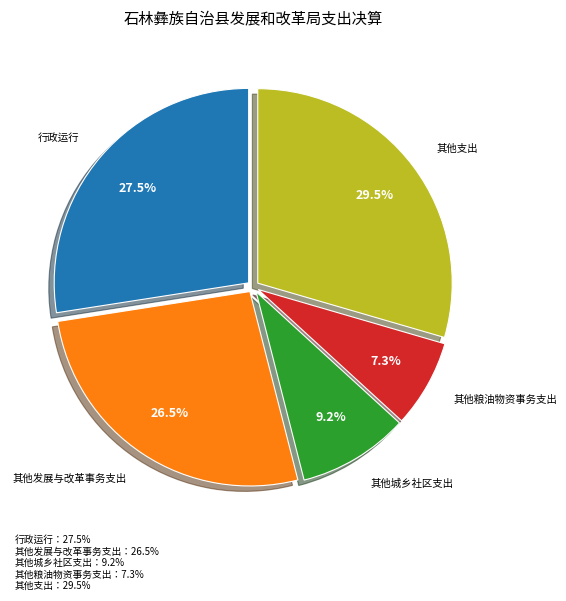

Does any single category account for the majority?

No